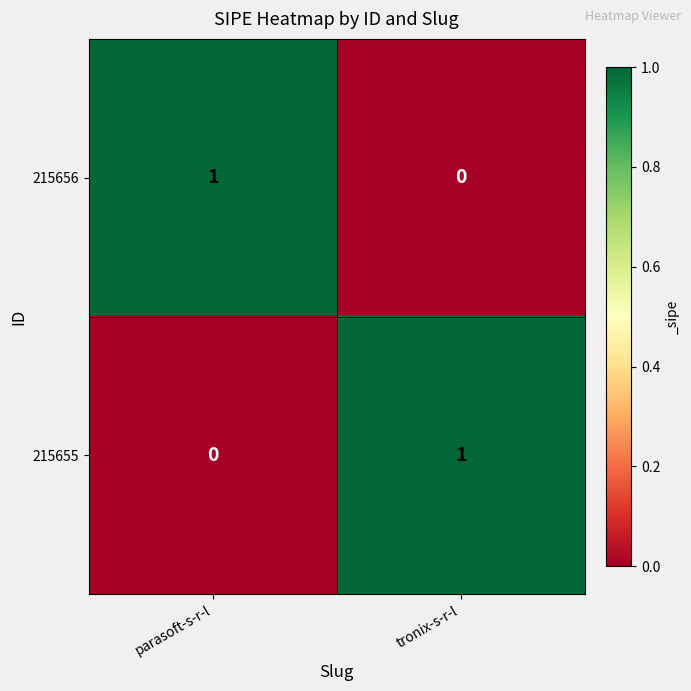

Reading left to right, what are all the values shown in this chart?

215656: parasoft-s-r-l=1	tronix-s-r-l=0
215655: parasoft-s-r-l=0	tronix-s-r-l=1